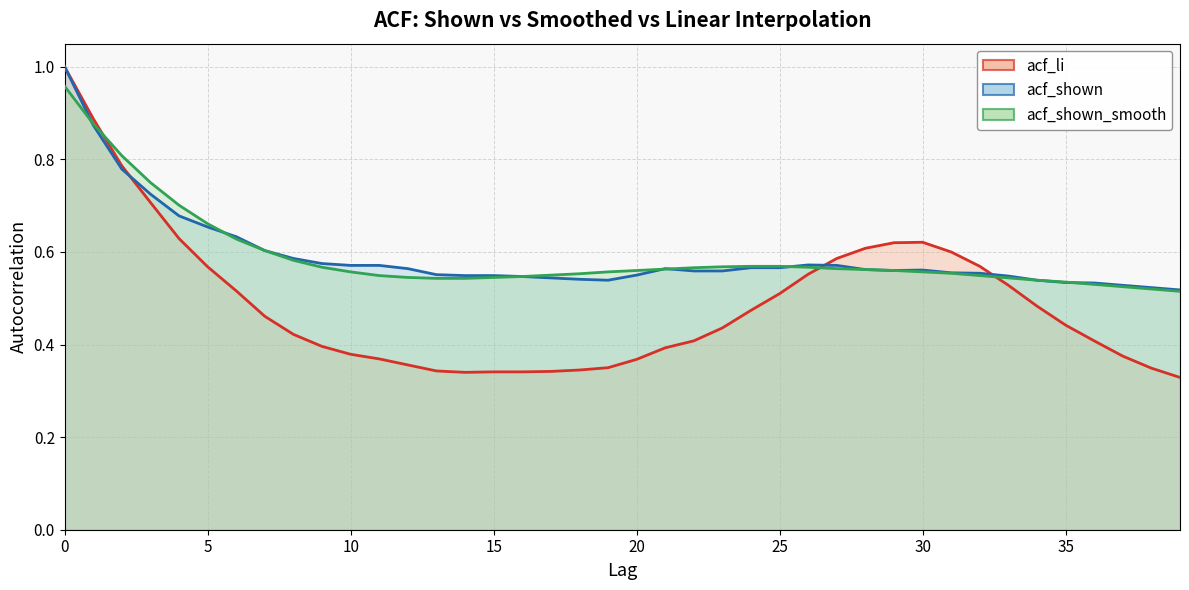

What are all the series names shown in the legend?

acf_li, acf_shown, acf_shown_smooth